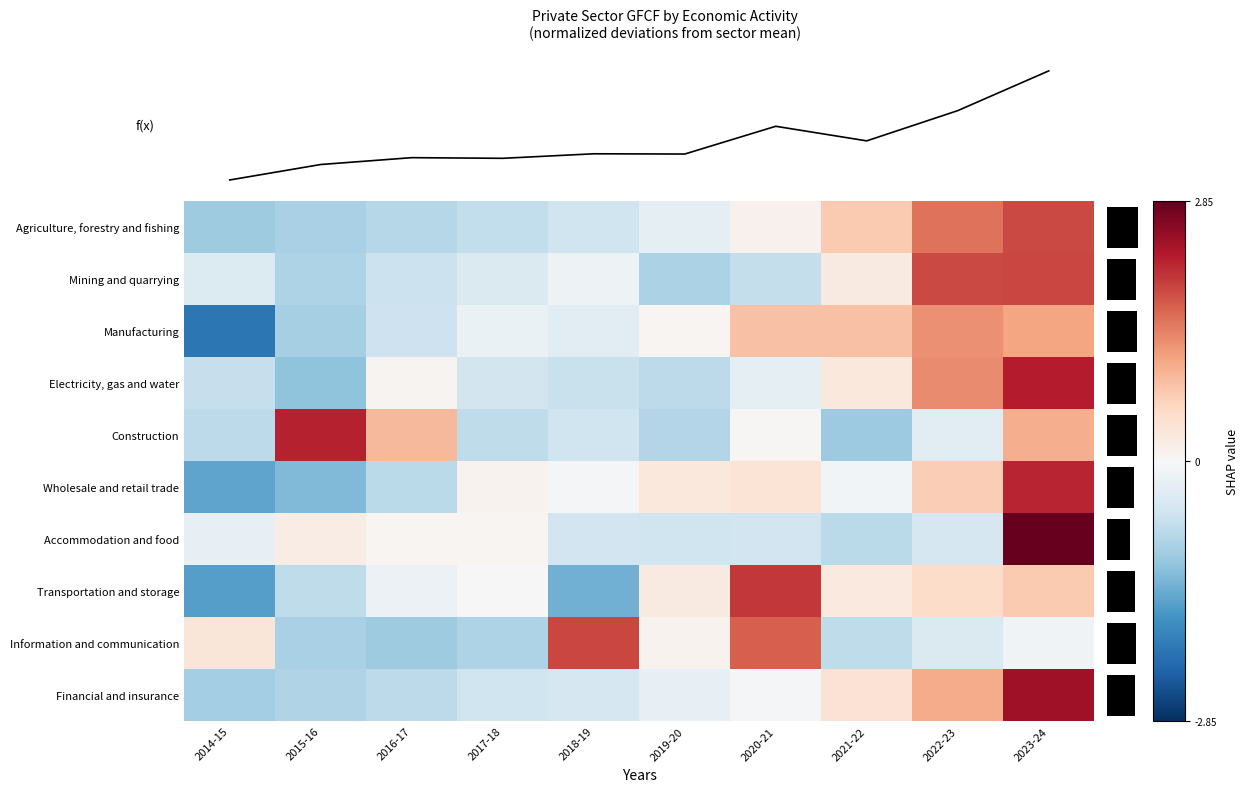

What is the approximate value of Transportation and storage at 2014-15?

-1.6